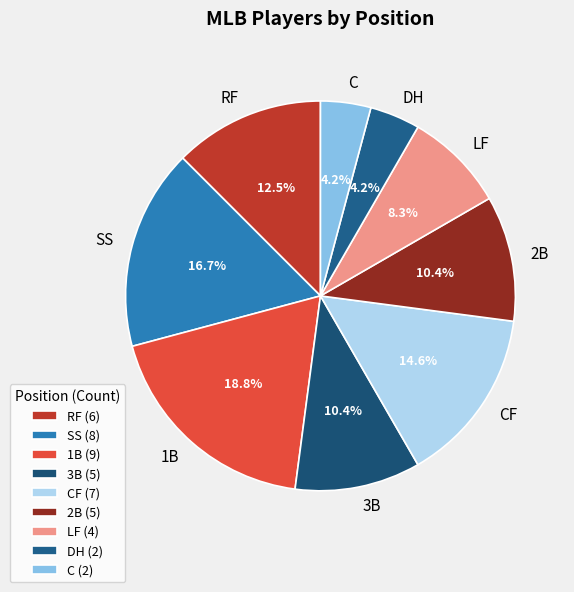

Does C account for over 50% of the chart?

No